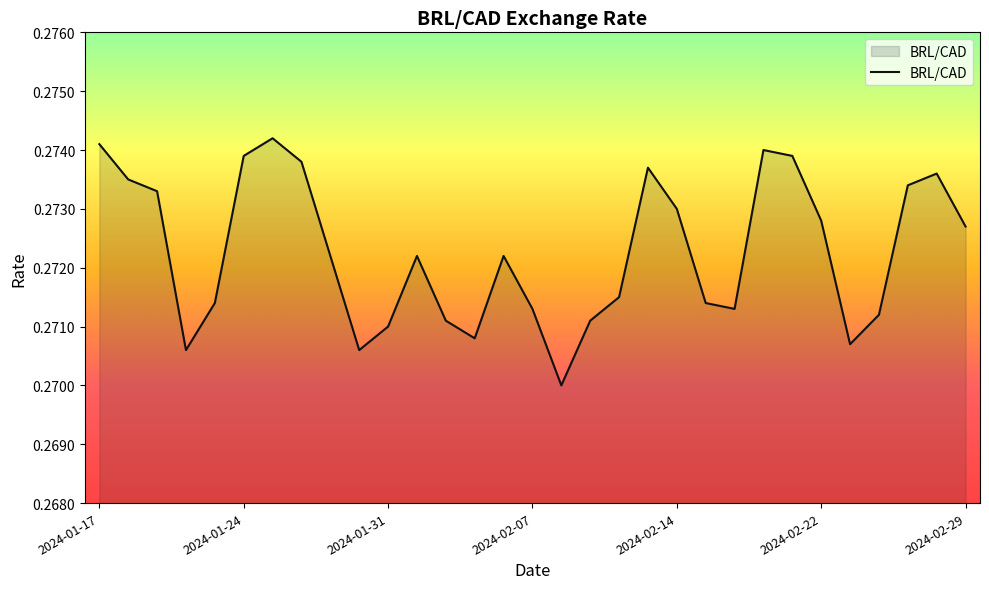

Is this an area chart (filled region under the line)?

Yes